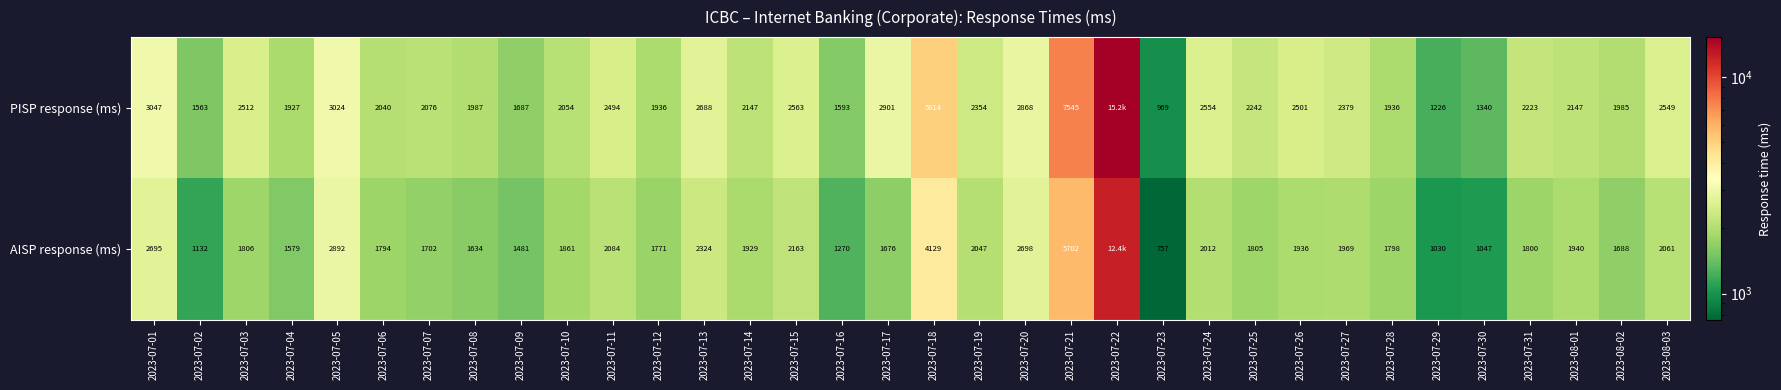

Which series changed the most between 2023-07-17 and 2023-07-24?

PISP response (ms)